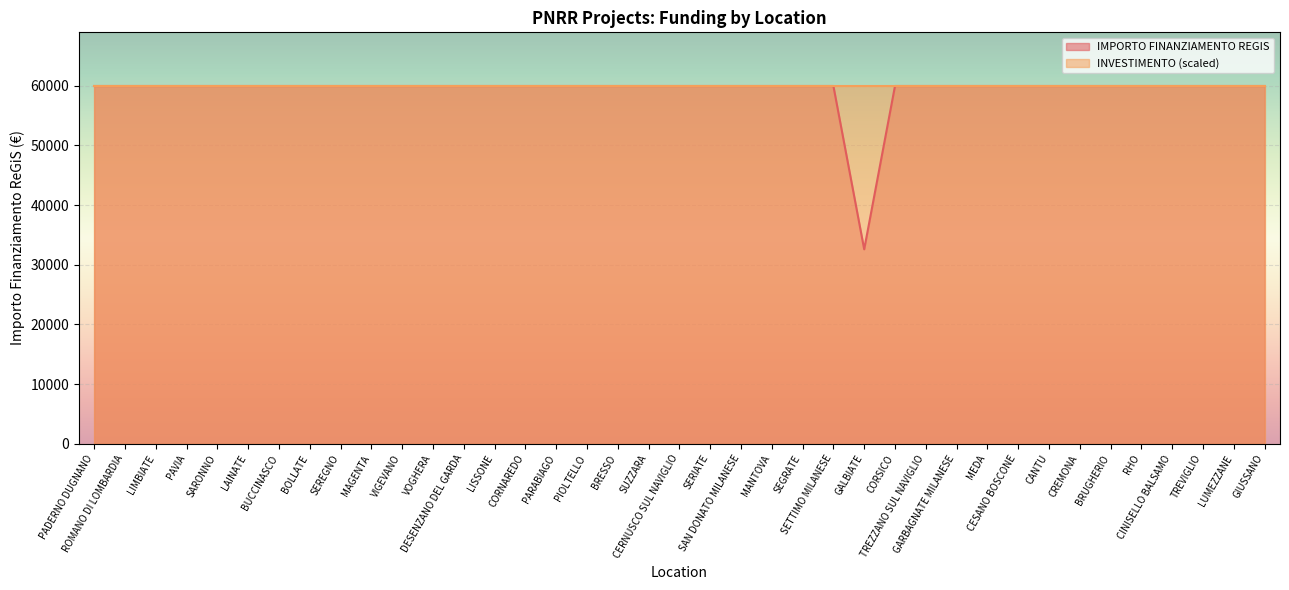

Which label corresponds to the smallest value in the chart?

GALBIATE